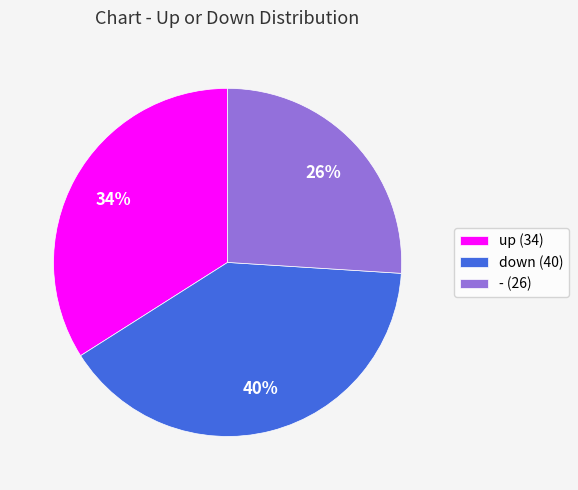

To the nearest percent, what portion does down represent?

40%